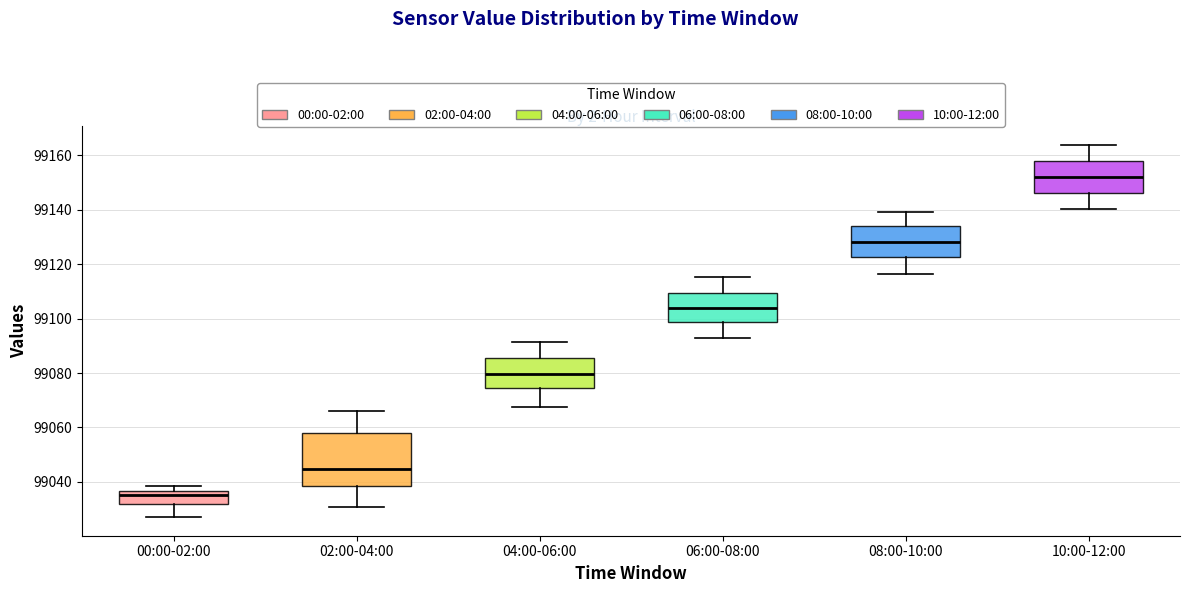

Which box's median line is the lowest?

00:00-02:00